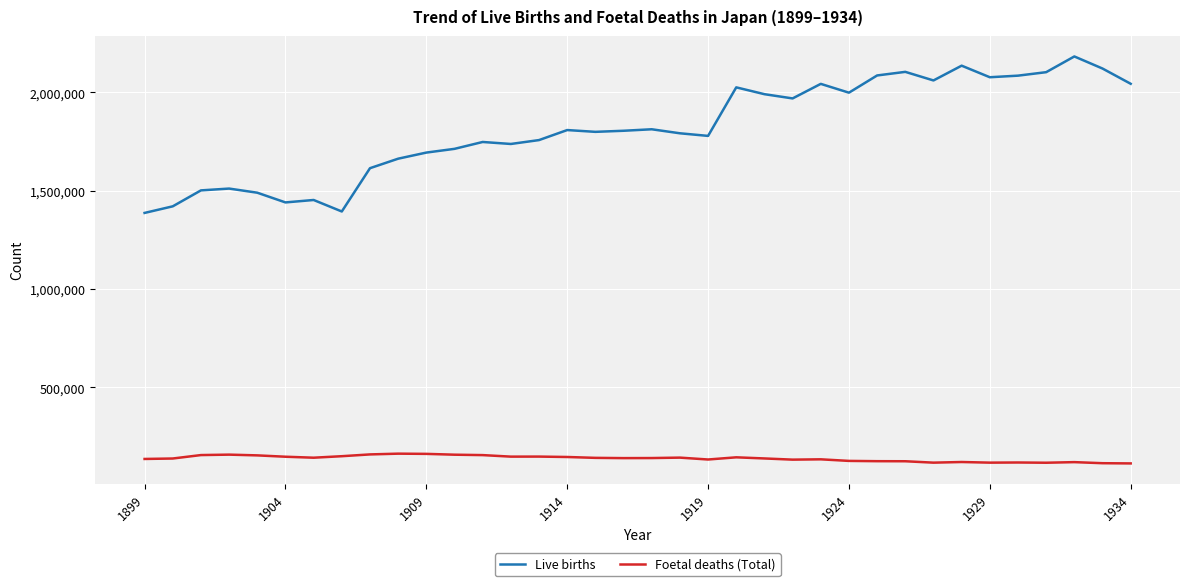

What is the greatest value displayed?

2182742